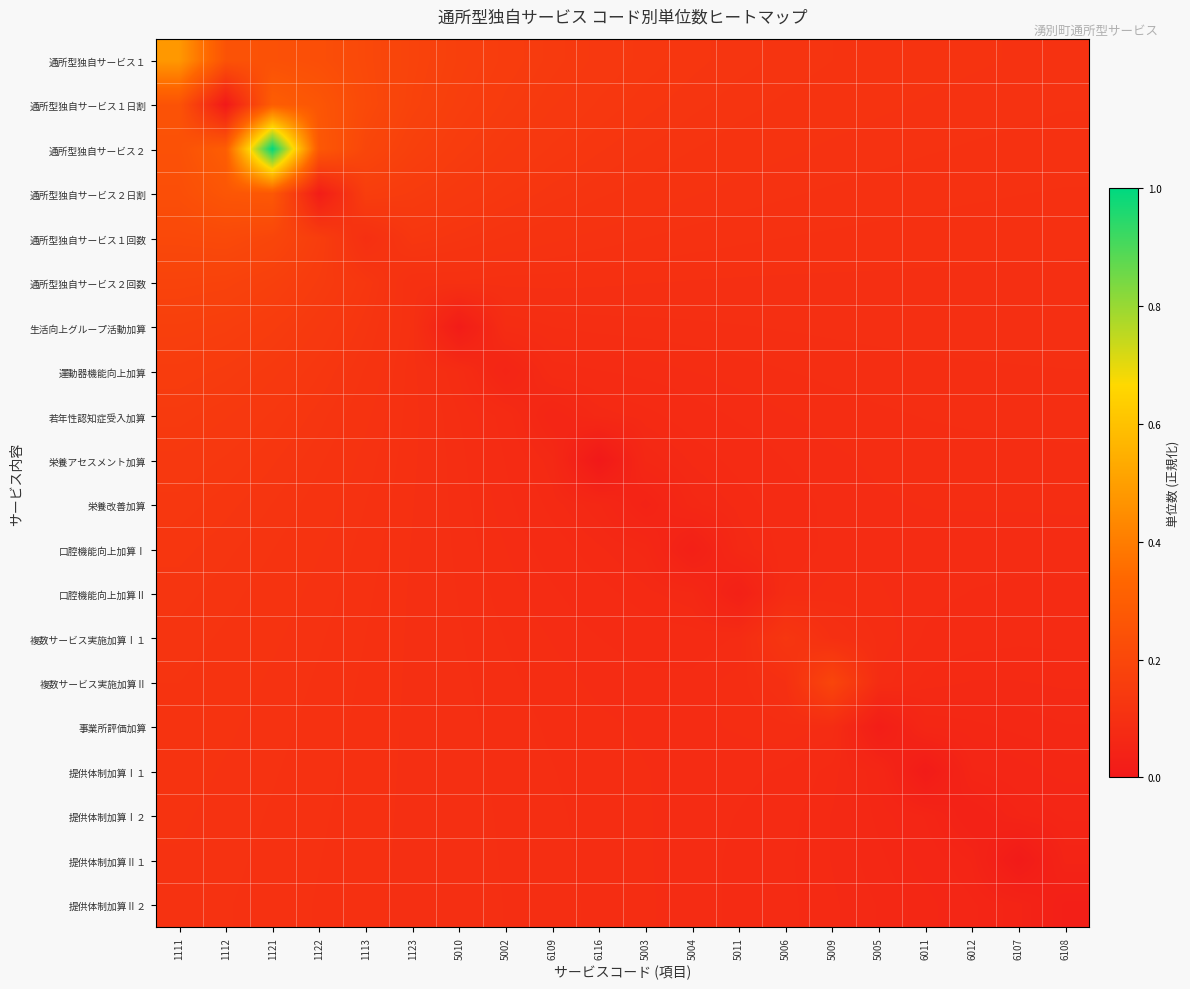

What is the spread (max minus min) of values at 5011?

0.1